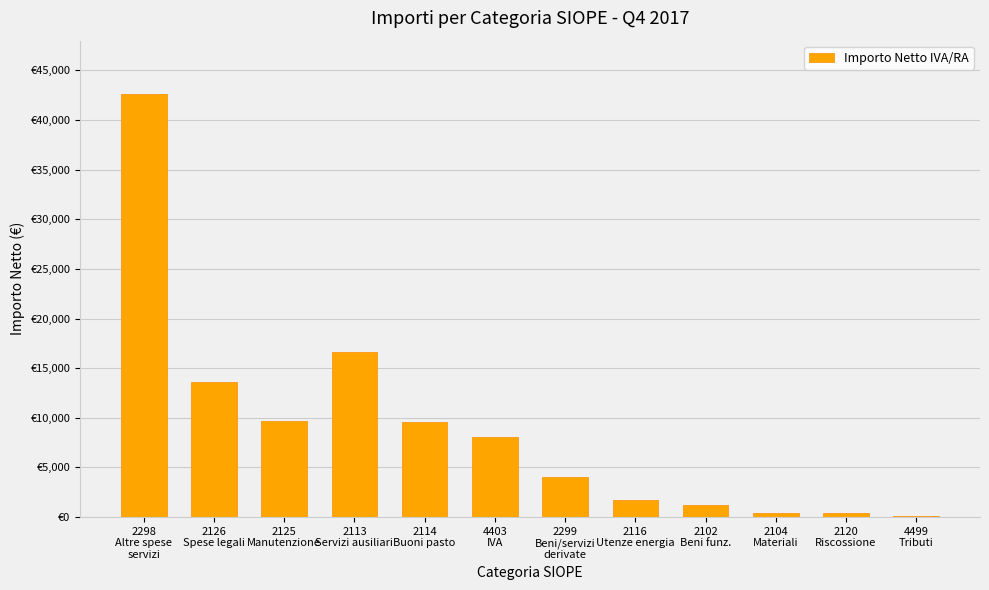

Are the bars horizontal?

No